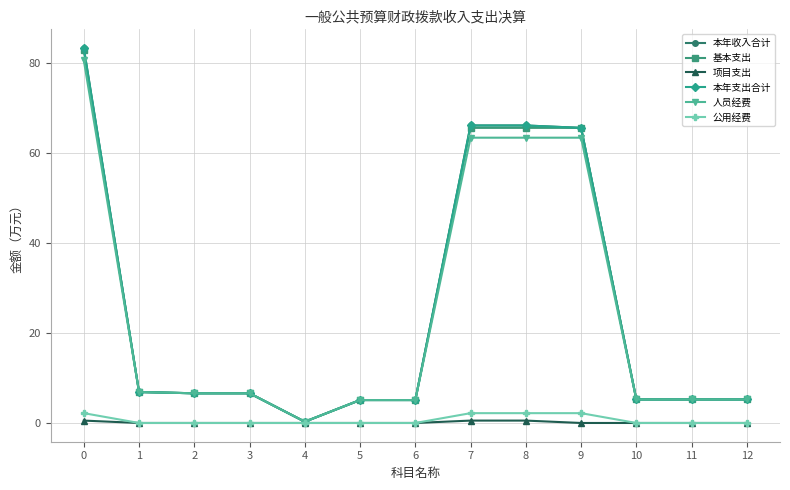

What is the greatest value displayed?

83.2